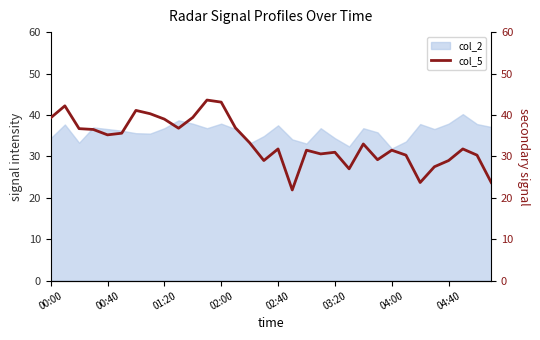

How many lines are shown in the chart?

1